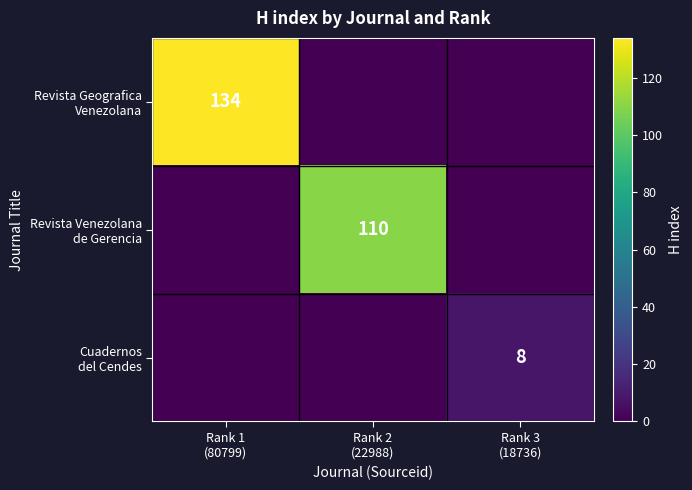

What is the sum of the Revista Geografica Venezolana values at Rank 1 (80799) and Rank 2 (22988)?

134